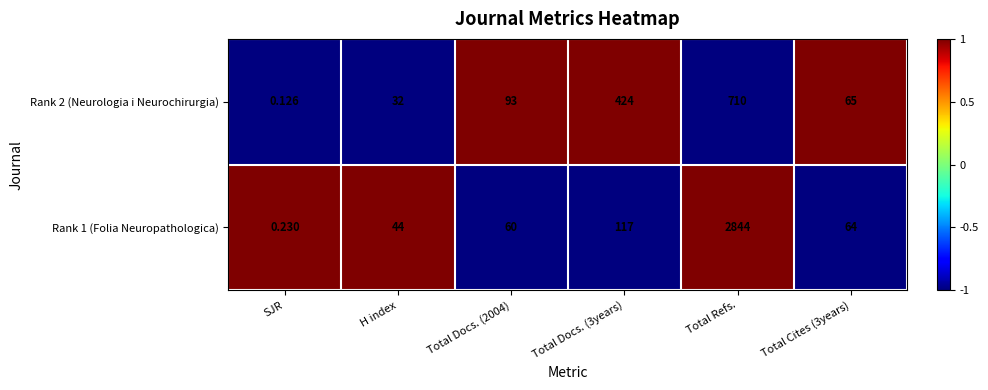

At which category does the chart reach its minimum across all series?

SJR